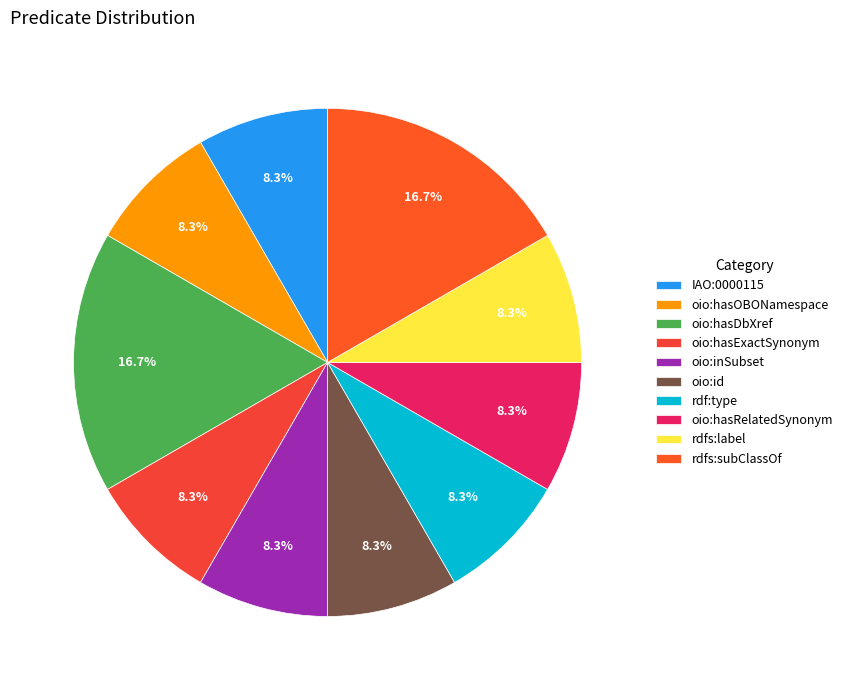

Is it true that rdfs:label is 8% of the pie?

True